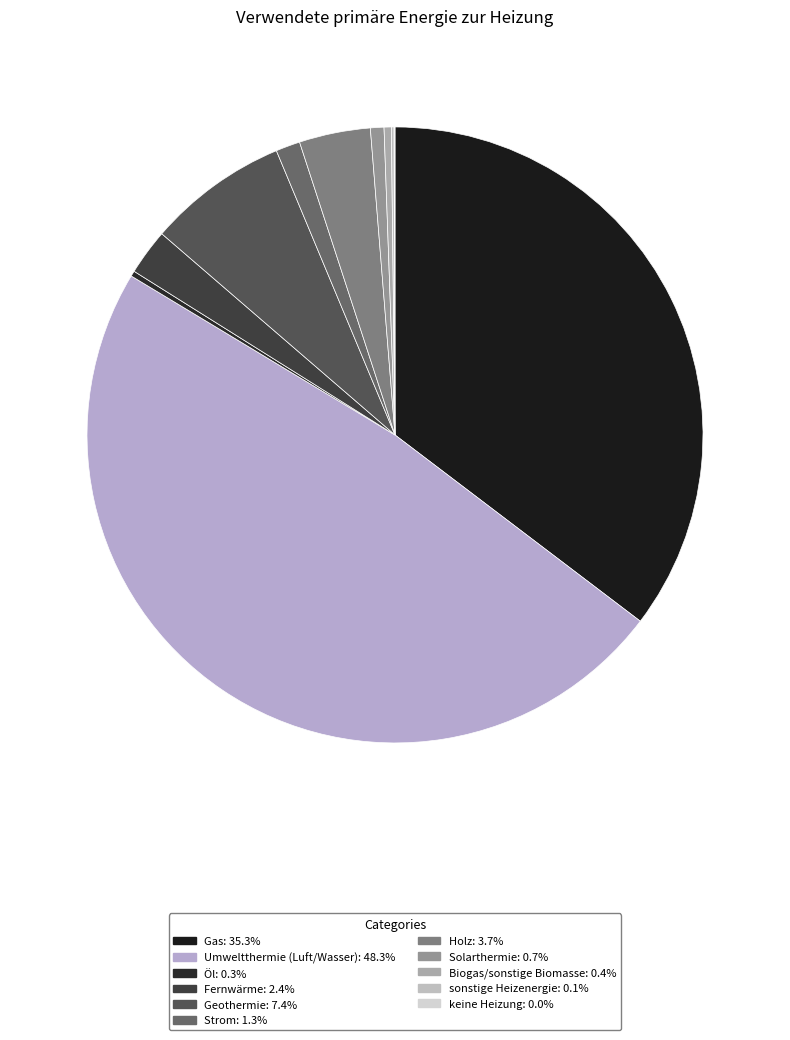

Combined, do Öl and Geothermie account for over 50%?

No